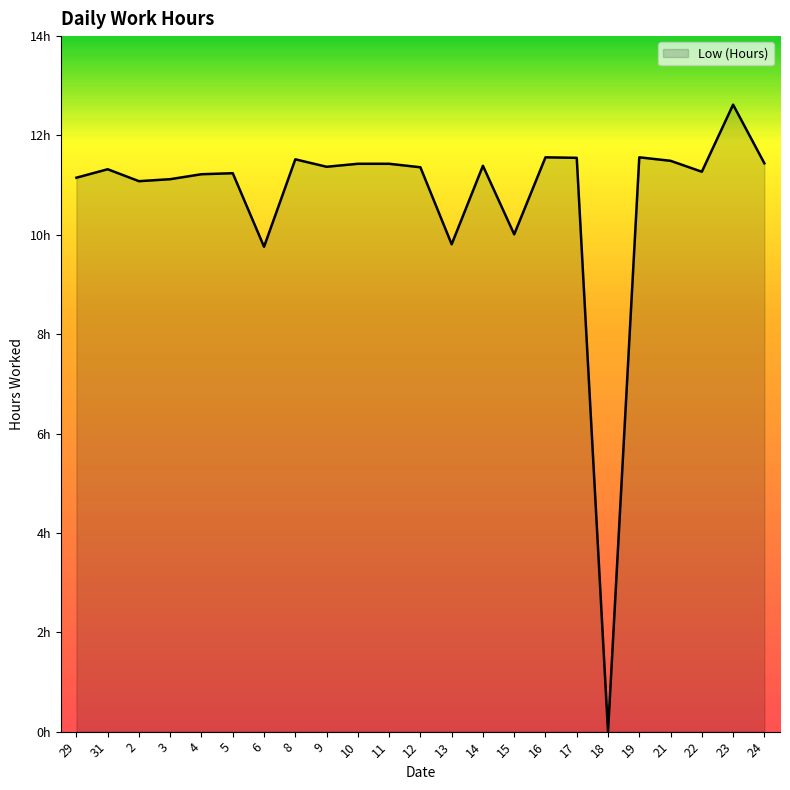

Does the chart display data point markers on the line(s)?

No